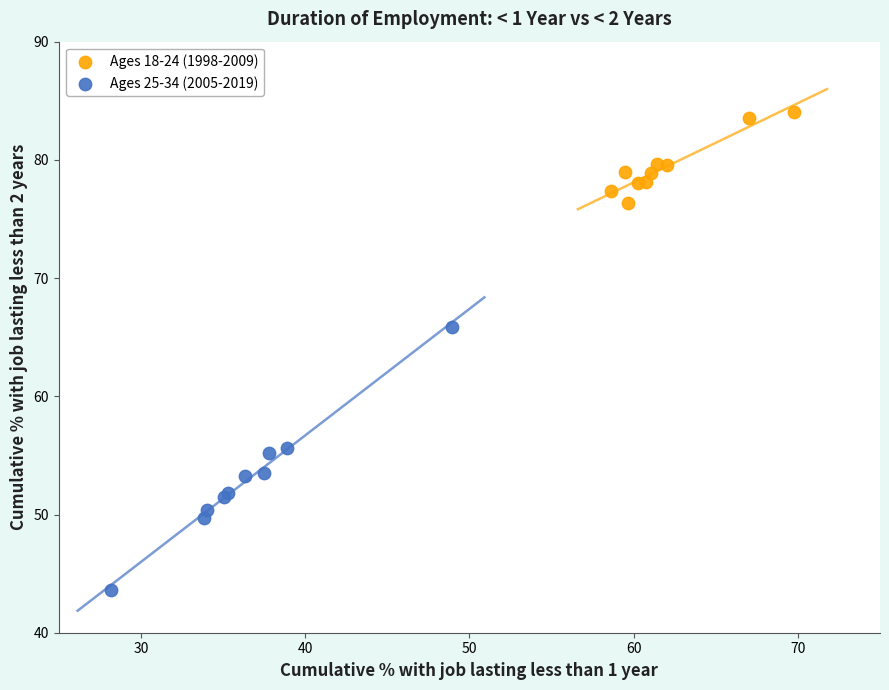

Which series has the widest spread of Y values?

Ages 25-34 (2005-2019)